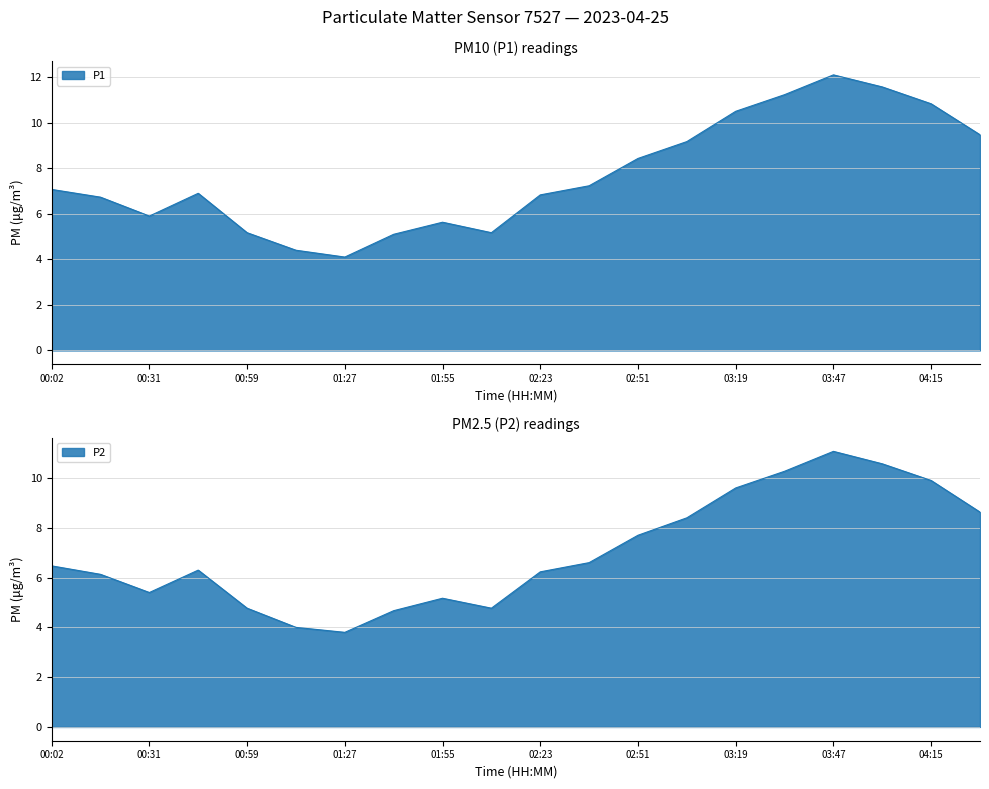

True or false: P2 has more than 2 interior local peaks.

True